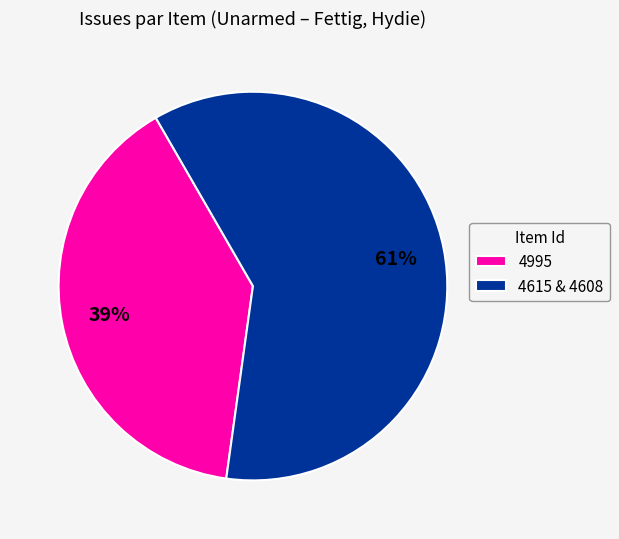

To the nearest percent, what is the combined percentage of 4995 and 4615 & 4608?

100%